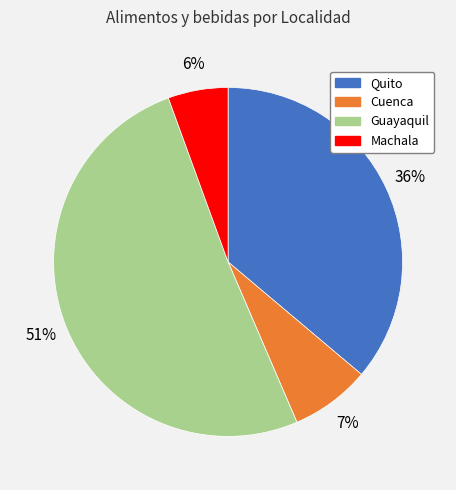

What is the largest slice in the pie chart?

Guayaquil